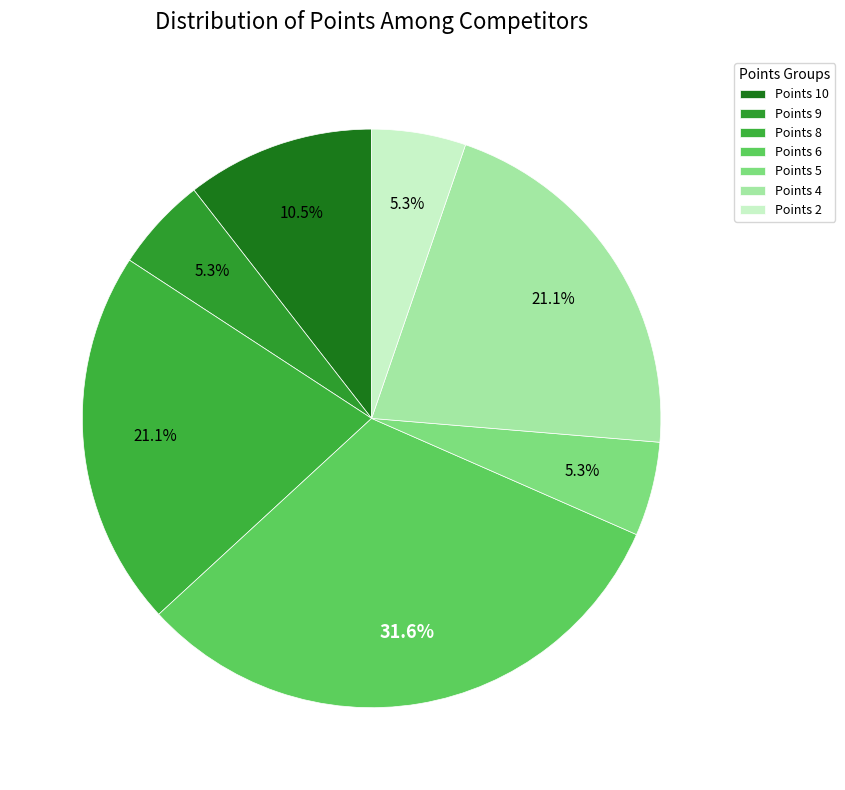

To the nearest percent, what is the difference between the largest and smallest slice percentages?

26%